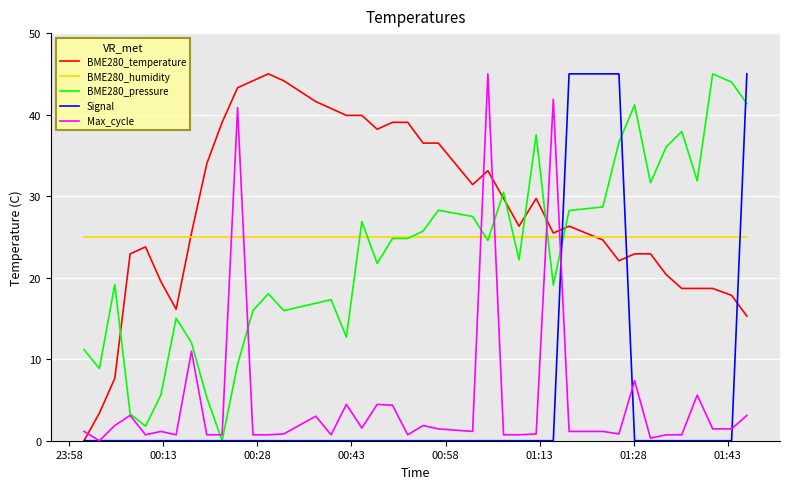

Which series has the largest total across all categories?

BME280_temperature